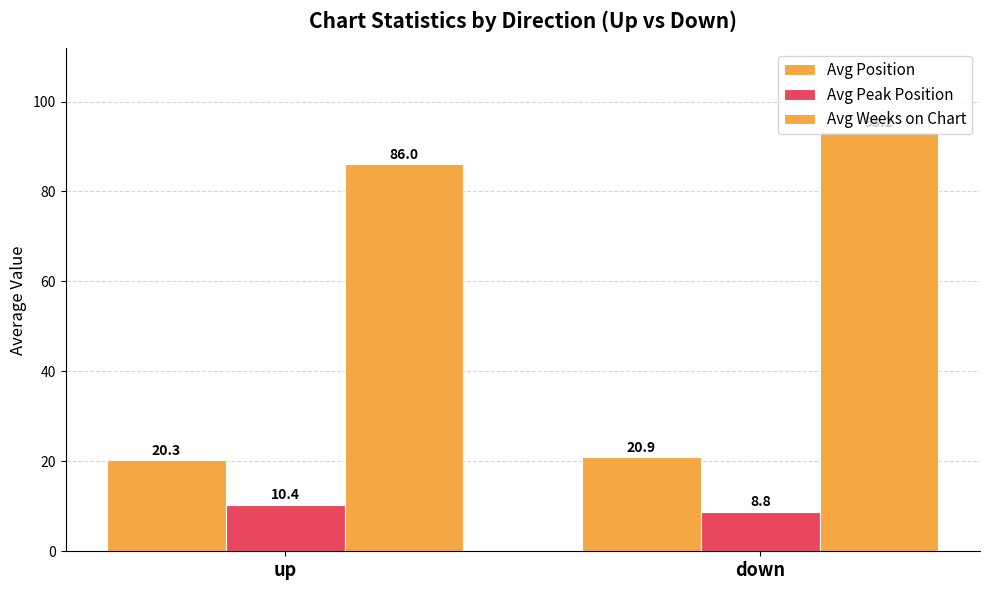

Reading left to right, what are all the values shown in this chart?

Avg Position: 20.3	20.9
Avg Peak Position: 10.4	8.8
Avg Weeks on Chart: 86.0	93.2